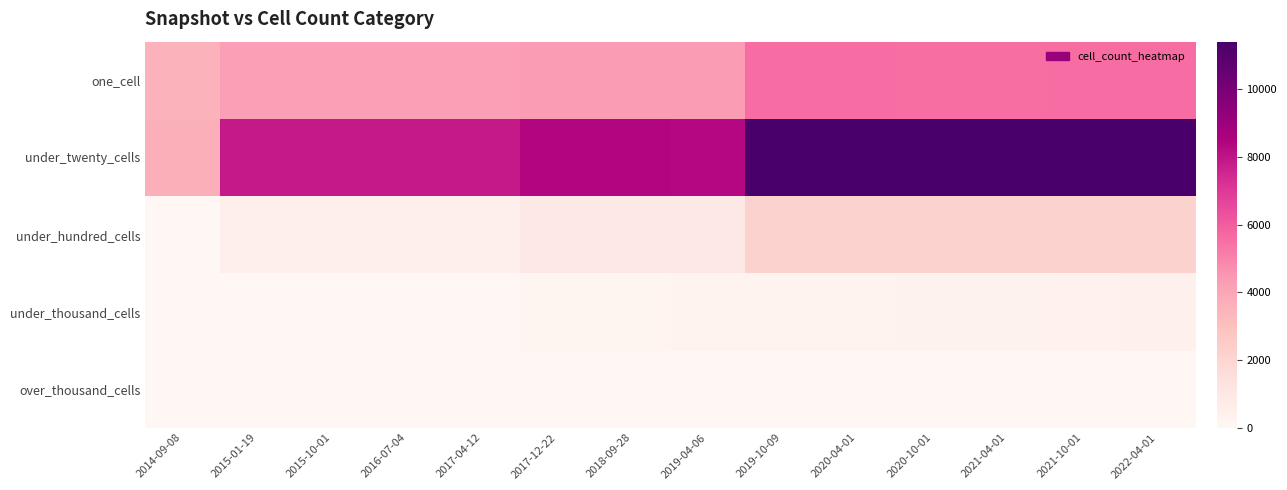

At which category is the sum across all series the highest?

2022-04-01